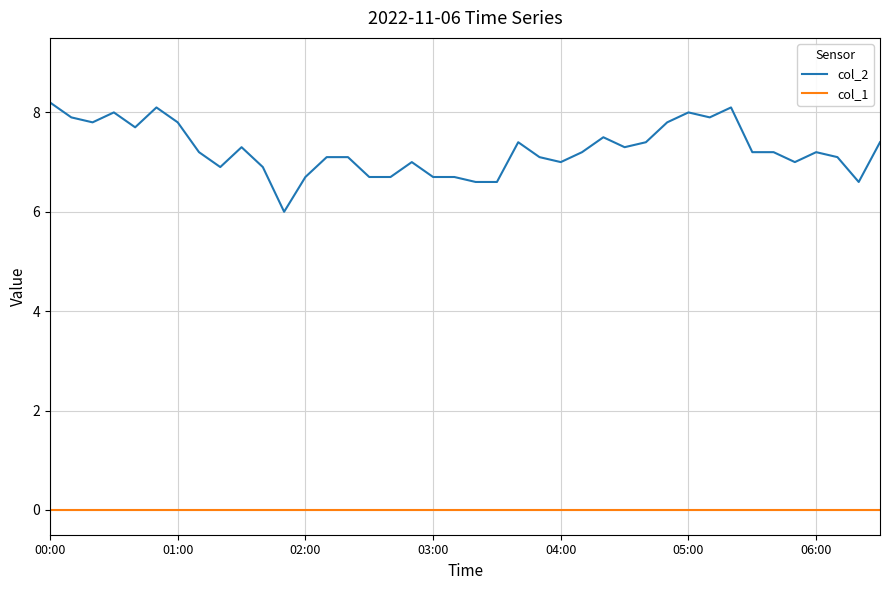

Which series has the largest total across all categories?

col_2